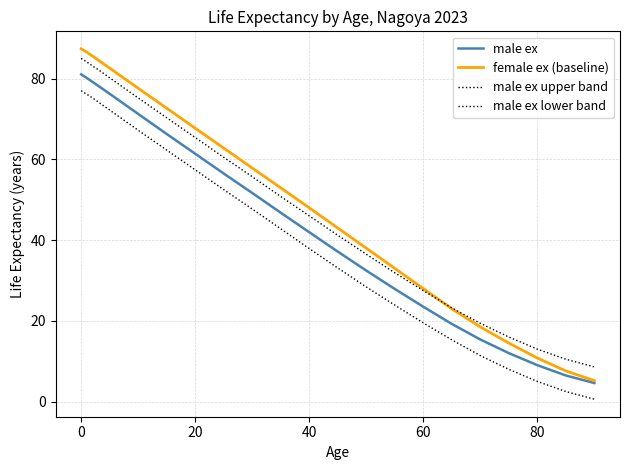

How many lines are shown in the chart?

4